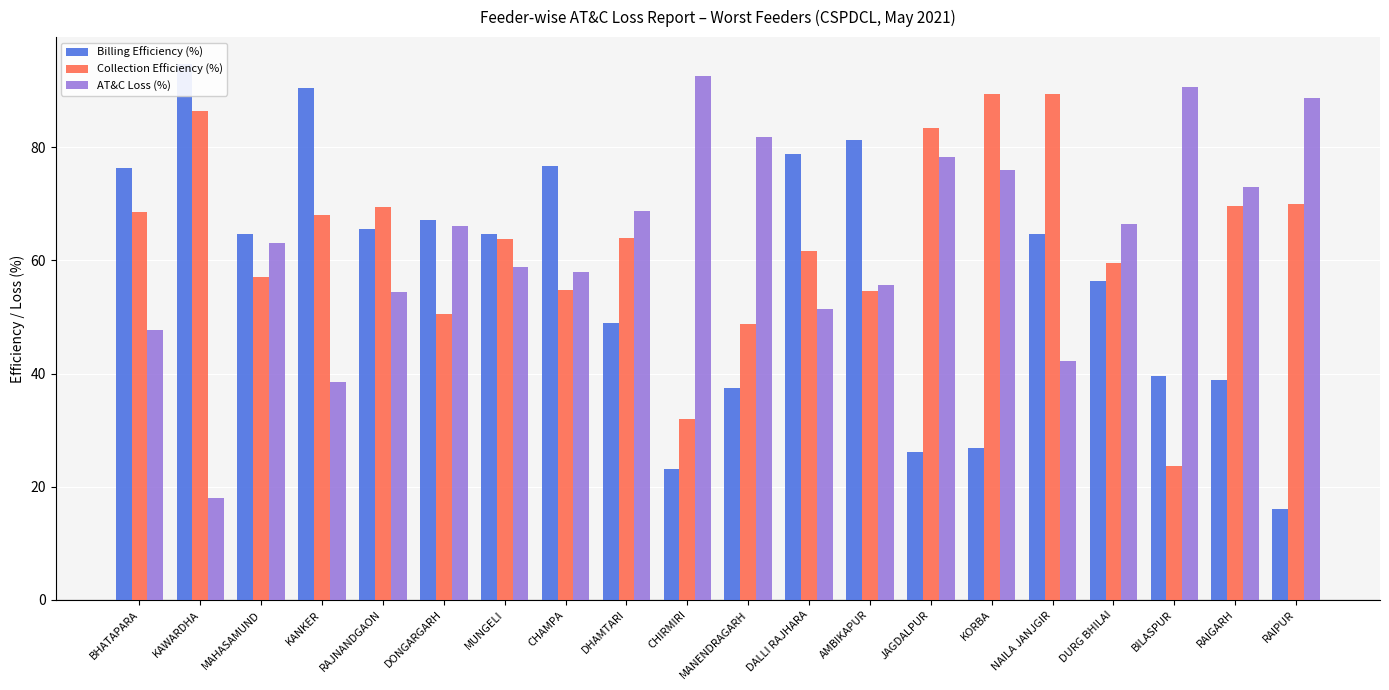

Which series has the largest total across all categories?

AT&C Loss (%)